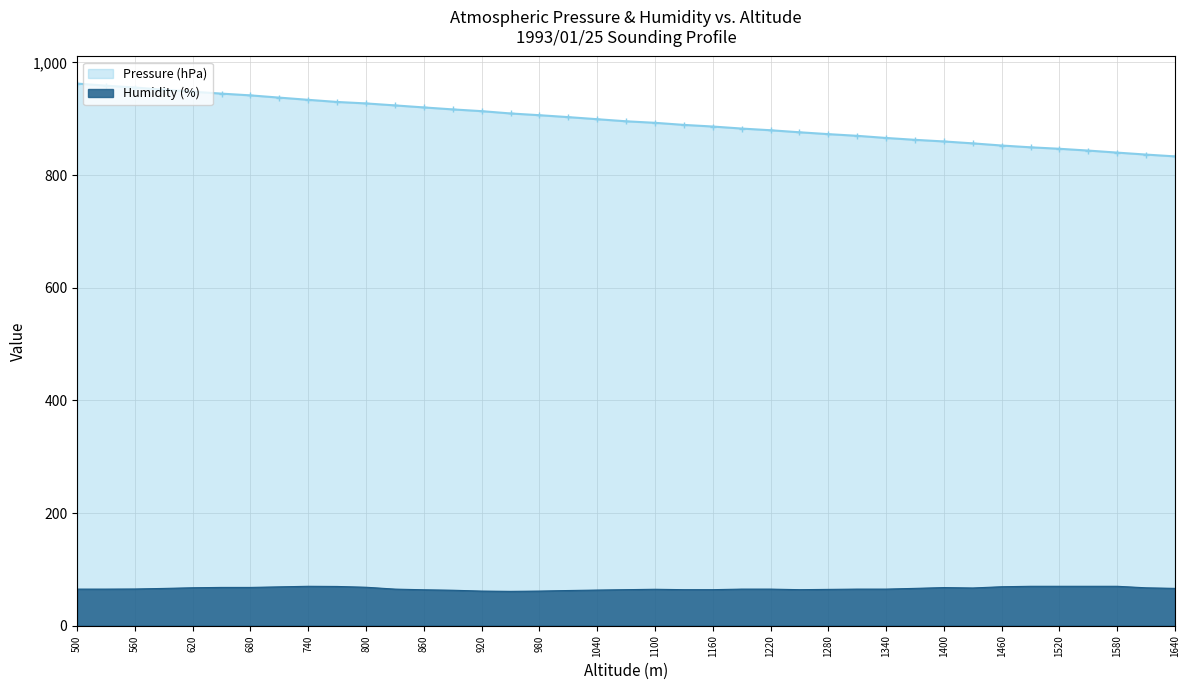

What is the difference between the highest and lowest values at 860?

856.2